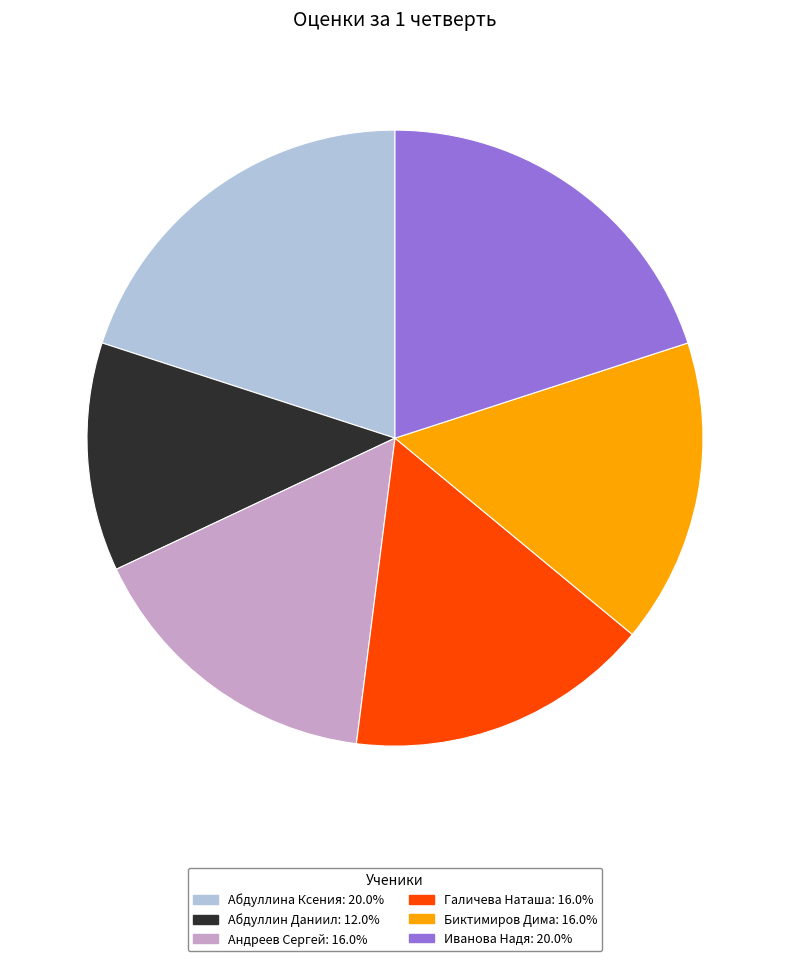

Is there any slice that represents more than half of the pie?

No